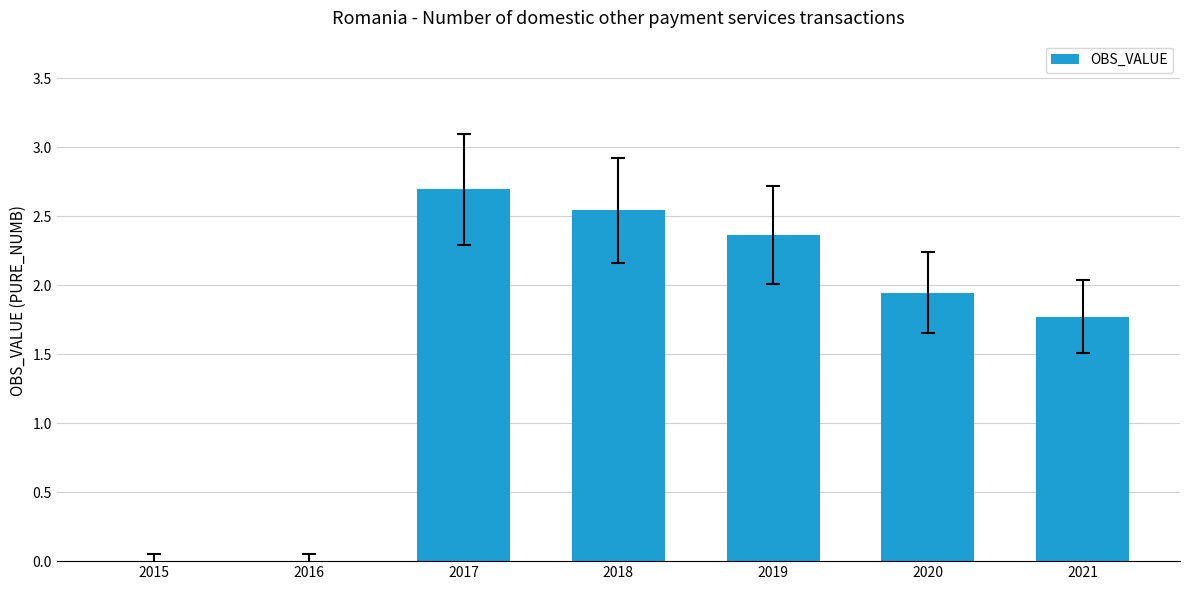

Is it true that the value at 2020 is 3.1?

False